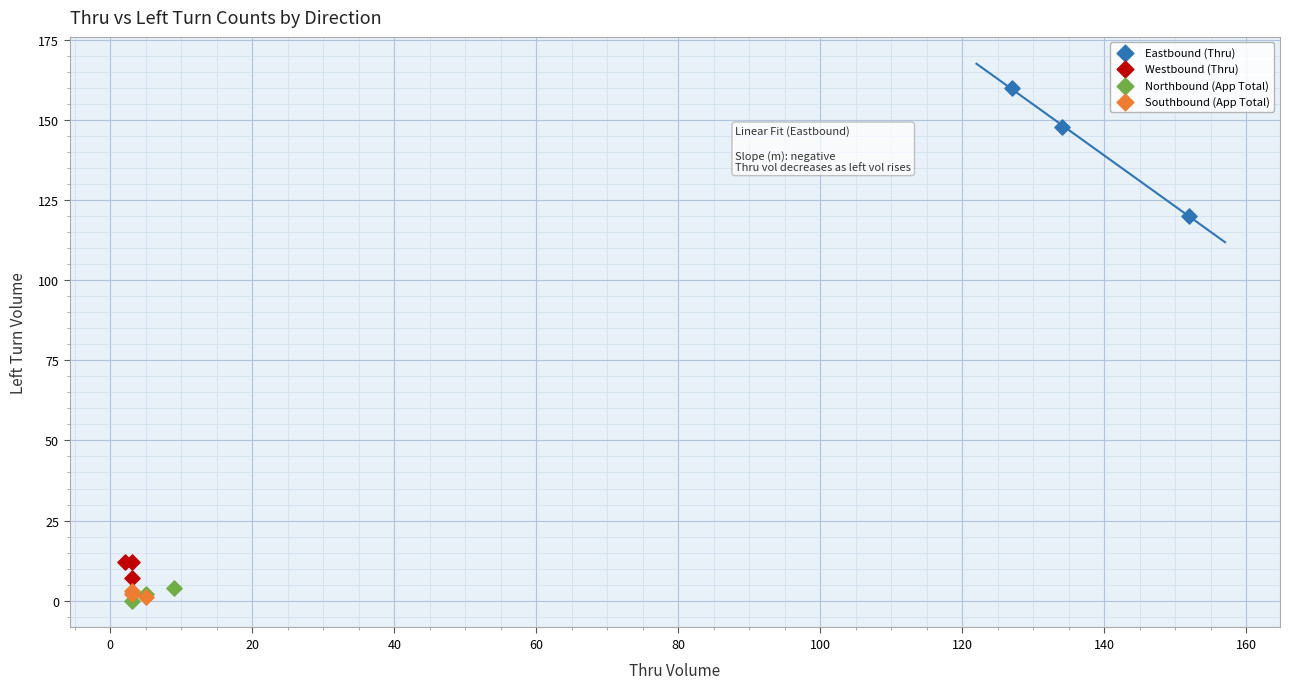

Which series has the largest Y range (max minus min)?

Eastbound (Thru)